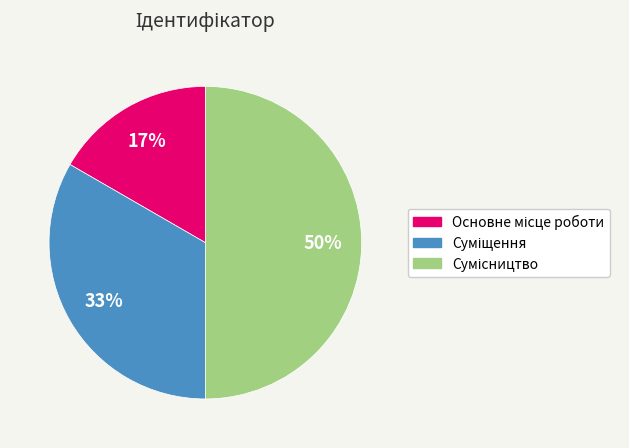

To the nearest percent, what is the difference between the largest and smallest slice percentages?

33%